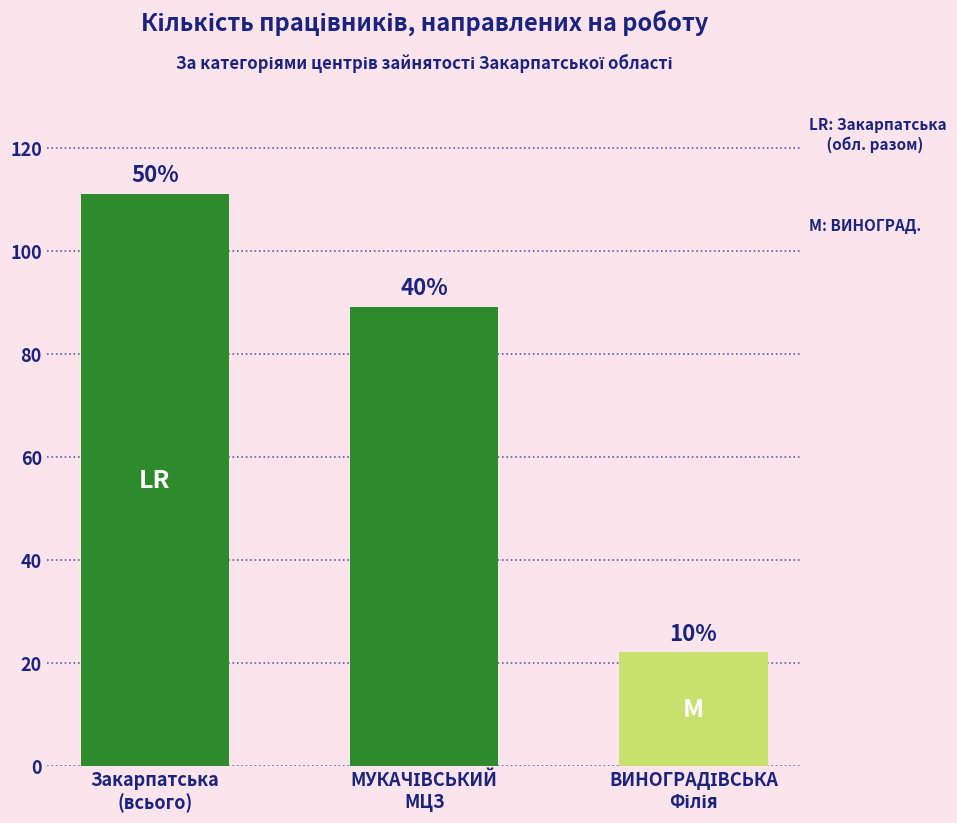

What is the sum of the values at ВИНОГРАДІВСЬКА
Філія and Закарпатська
(всього)?

133